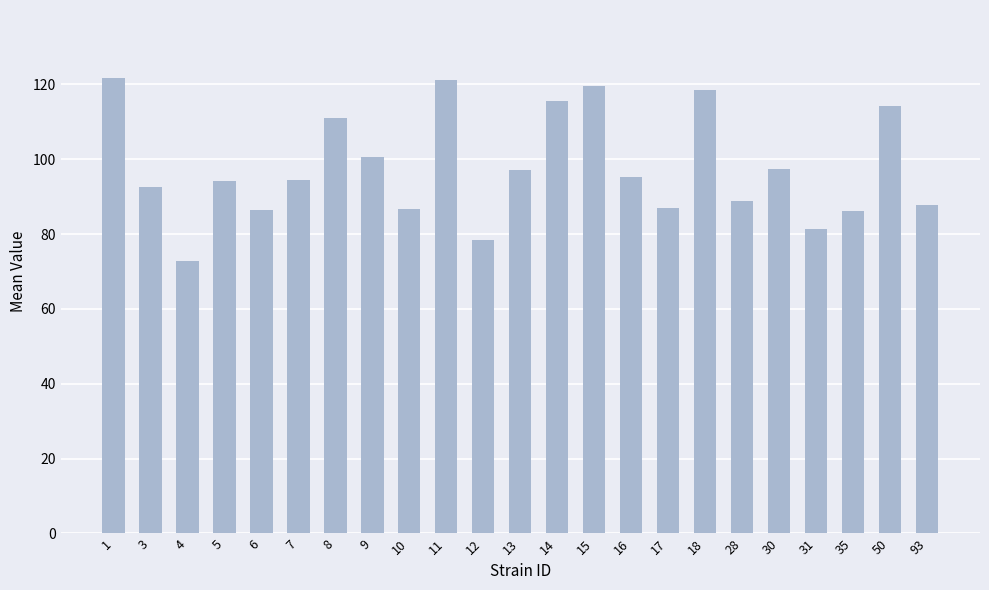

What is the average value?

97.7